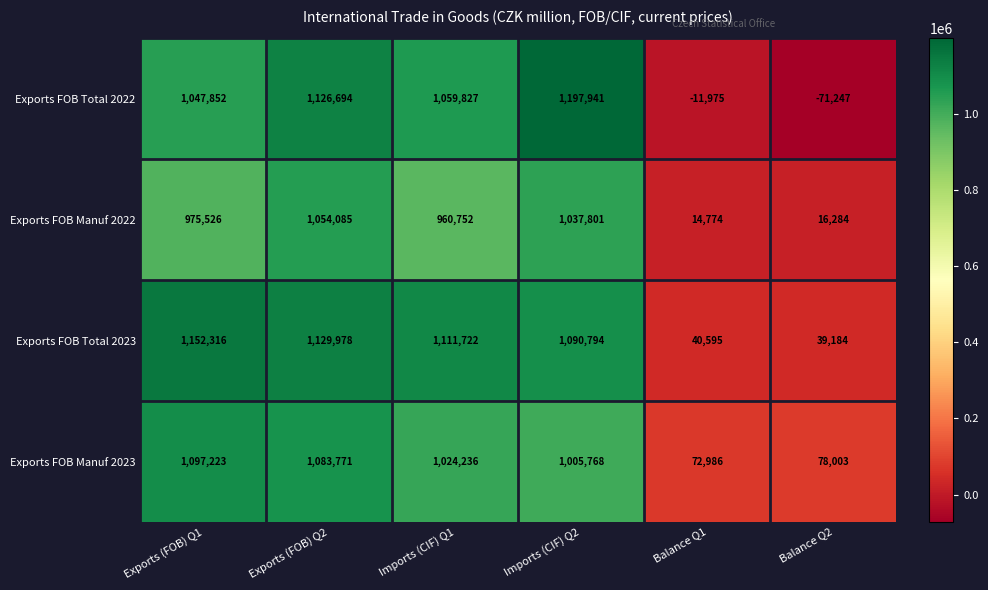

At Imports (CIF) Q1, list the series in order from smallest to largest.

Exports FOB Manuf 2022, Exports FOB Manuf 2023, Exports FOB Total 2022, Exports FOB Total 2023